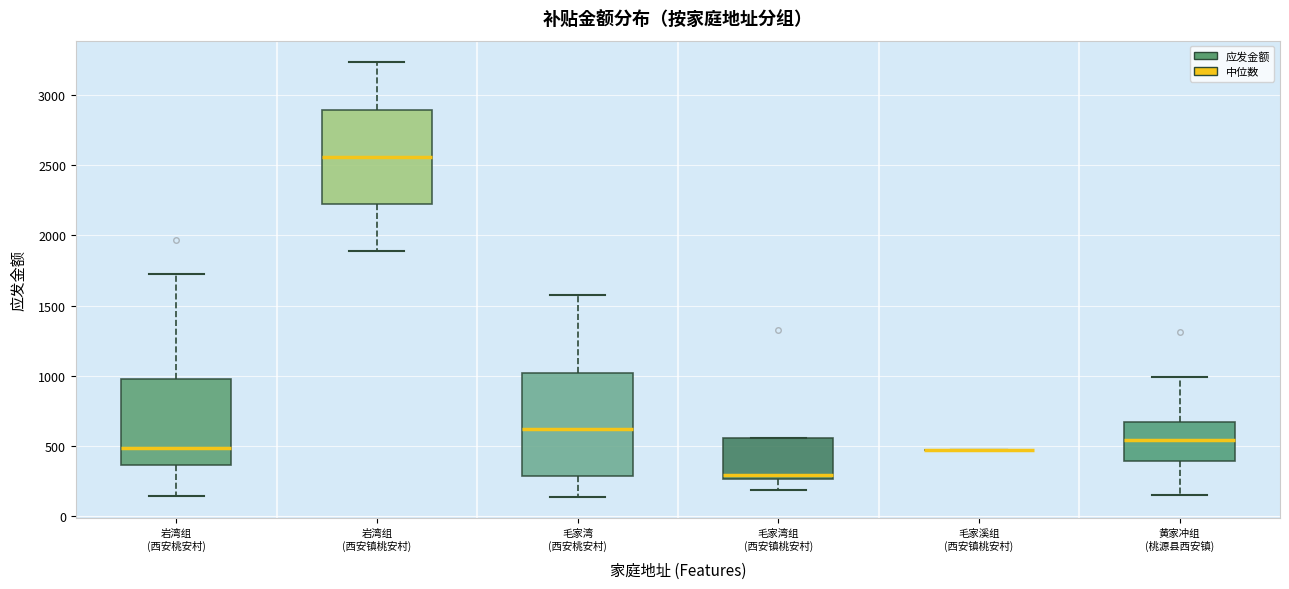

Reading left to right, transcribe this box plot: for each box, give where its median line is, the range the box spans, and where its two whiskers end, as read against the y-axis. The values are not printed on the chart, so give them approximately, as read against the axis.

岩湾组 (西安桃安村): median 500, box 350 to 1000, whiskers 150 to 1750
岩湾组 (西安镇桃安村): median 2550, box 2200 to 2900, whiskers 1900 to 3250
毛家湾 (西安桃安村): median 600, box 300 to 1000, whiskers 150 to 1550
毛家湾组 (西安镇桃安村): median 300, box 250 to 550, whiskers 200 to 550
毛家溪组 (西安镇桃安村): box collapsed to a line at 450, whiskers 450 to 450
黄家冲组 (桃源县西安镇): median 550, box 400 to 650, whiskers 150 to 1000